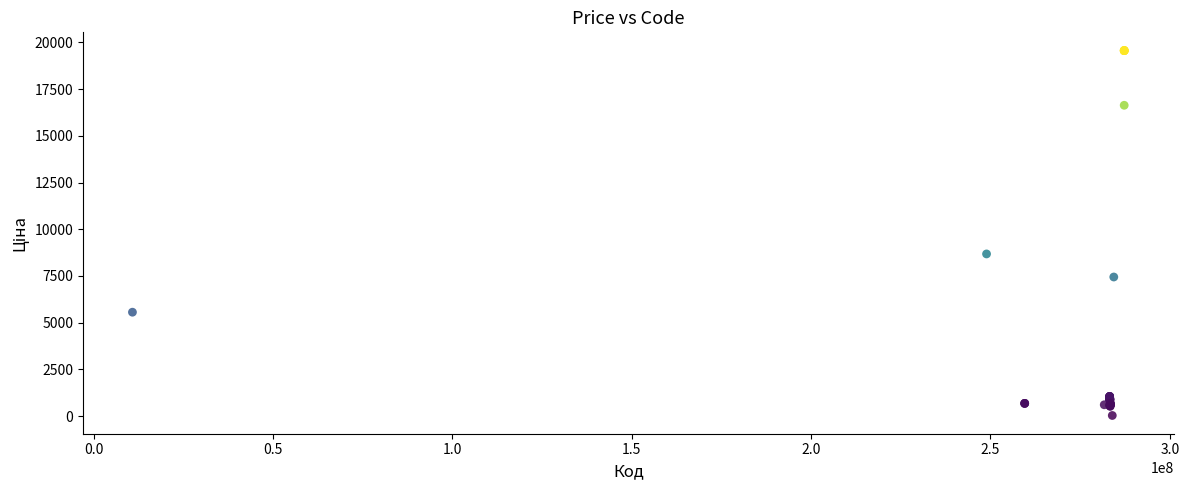

What Y value in the scatter plot is closest to 9798?

8679.5